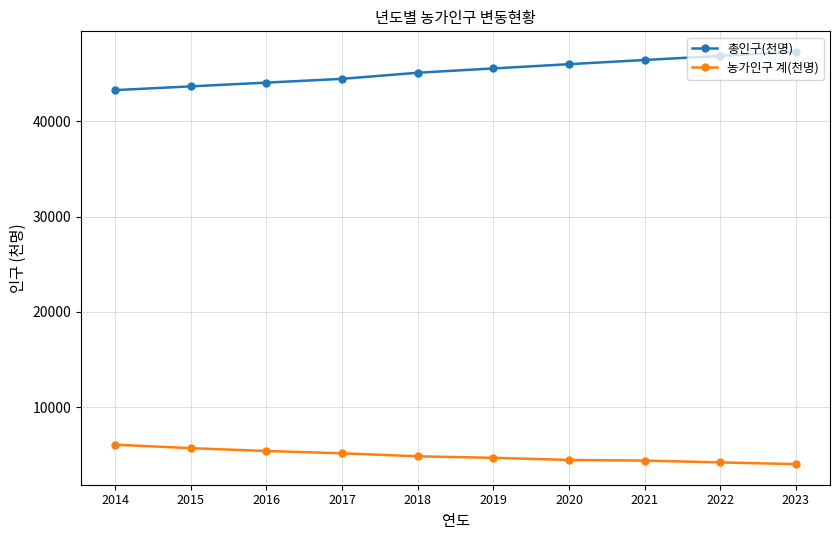

True or false: 농가인구 계(천명) and 총인구(천명) intersect in this chart.

False